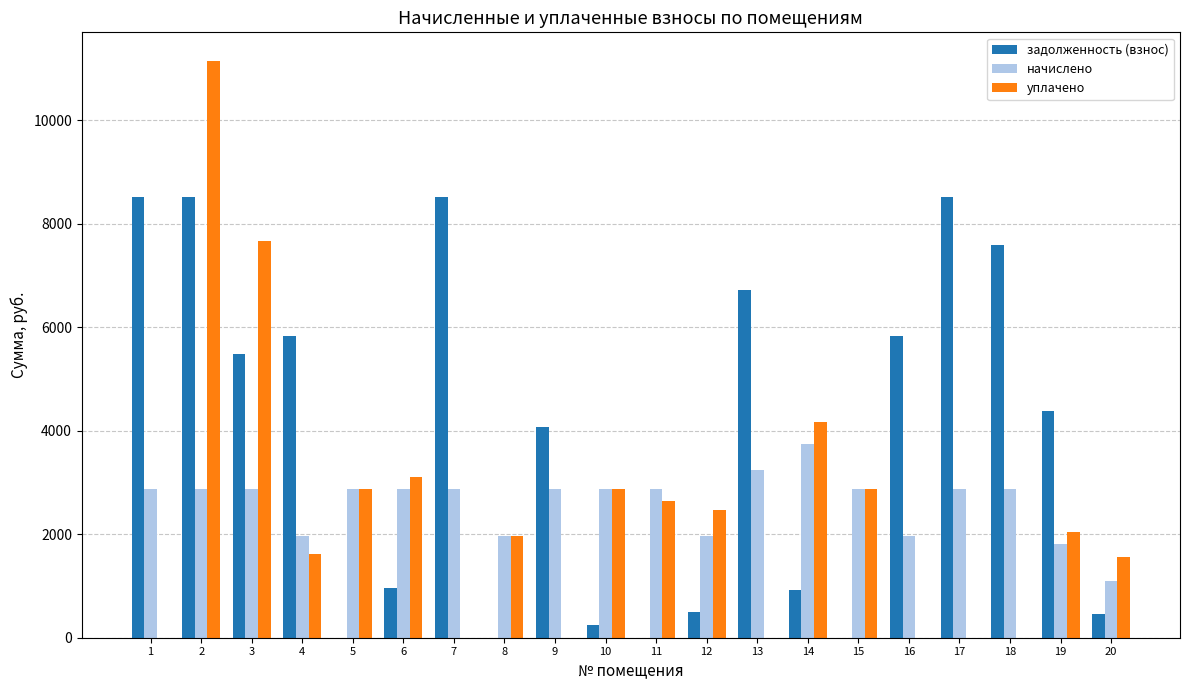

Are the bars horizontal?

No